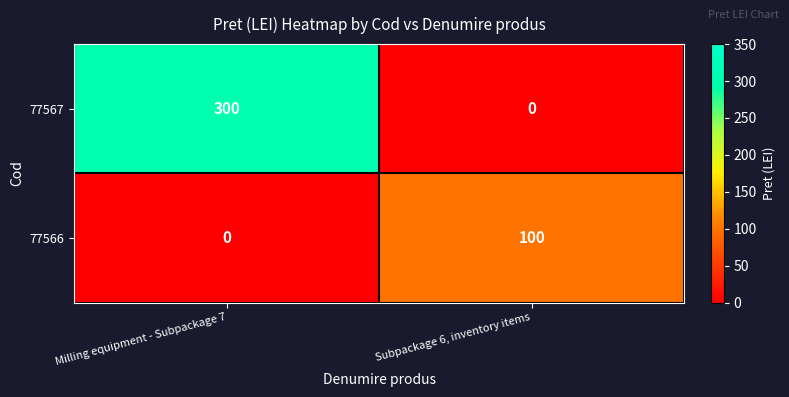

Reading left to right, list all the values displayed in this chart.

77567: Milling equipment - Subpackage 7=300	Subpackage 6, inventory items=0
77566: Milling equipment - Subpackage 7=0	Subpackage 6, inventory items=100